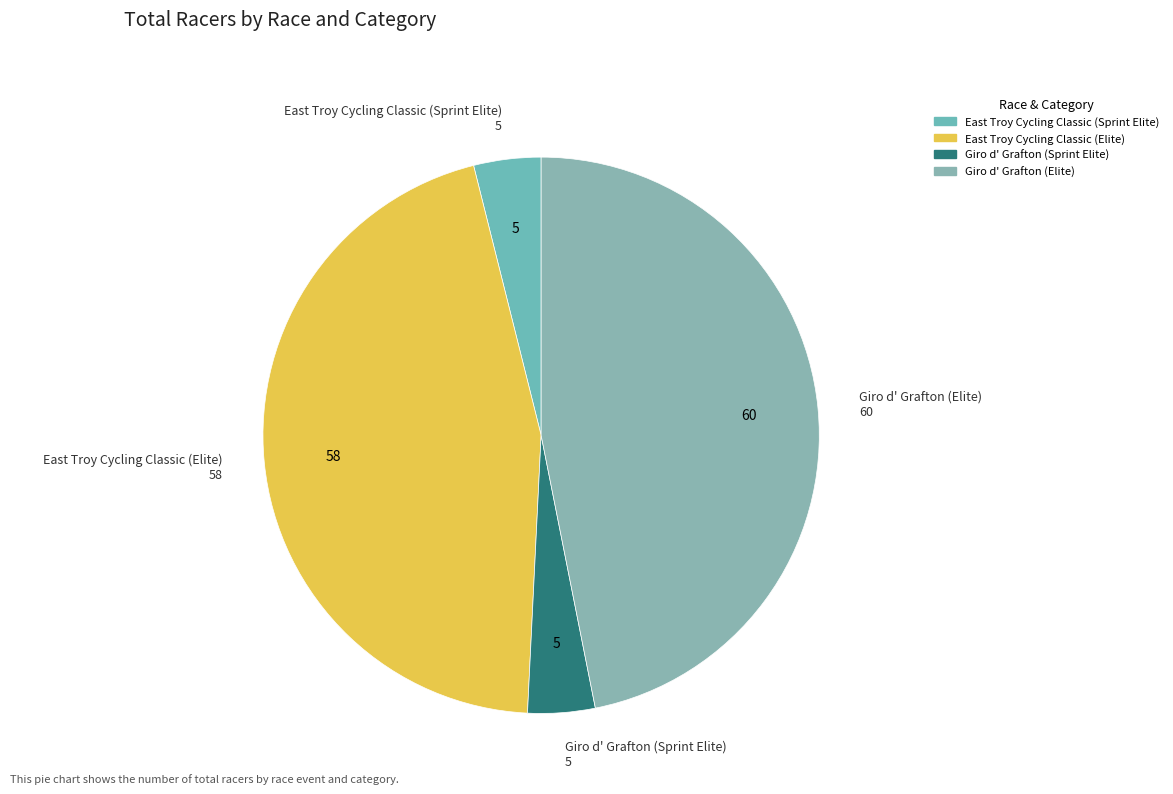

Approximately how many times larger is the value at East Troy Cycling Classic (Elite) compared to Giro d' Grafton (Elite)?

1.0